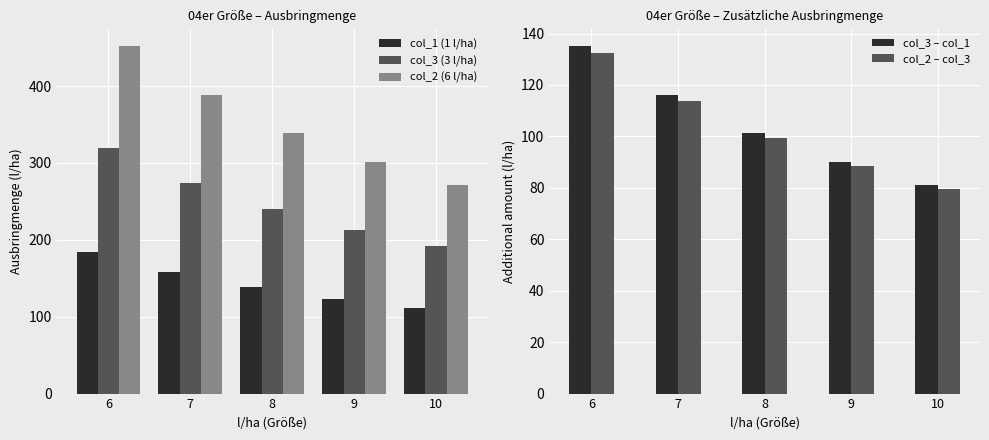

The value of col_1 (1 l/ha) at 6 is 184.8. True or false?

True